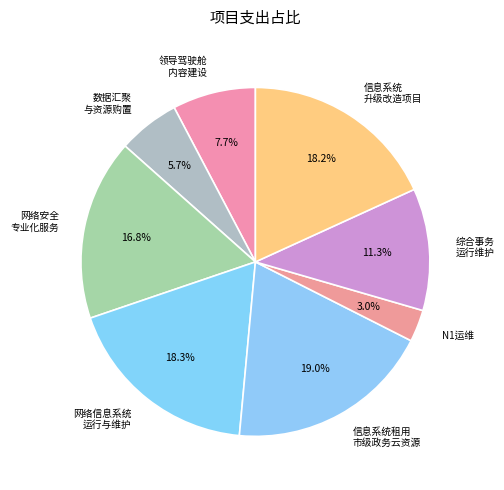

How many segments does this pie chart have?

8